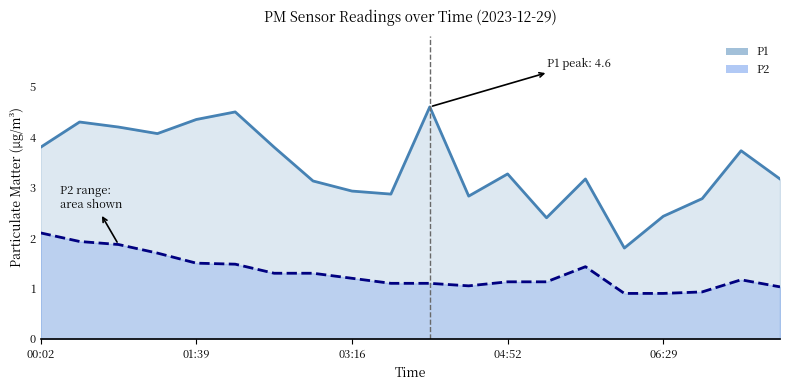

Which series changed the most between 7 and 8?

P1